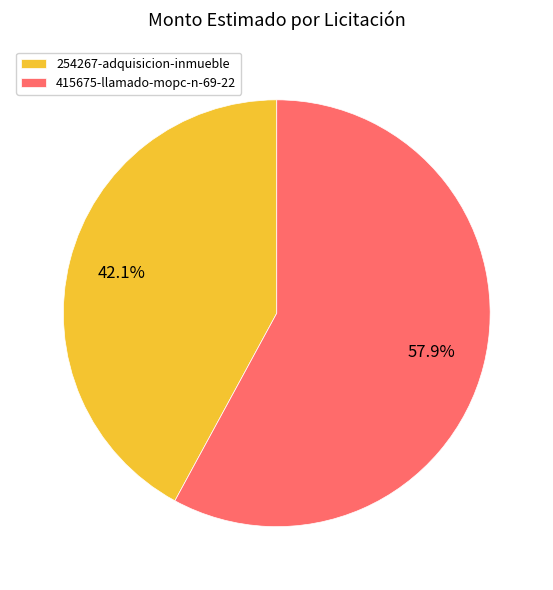

What is the majority slice?

415675-llamado-mopc-n-69-22